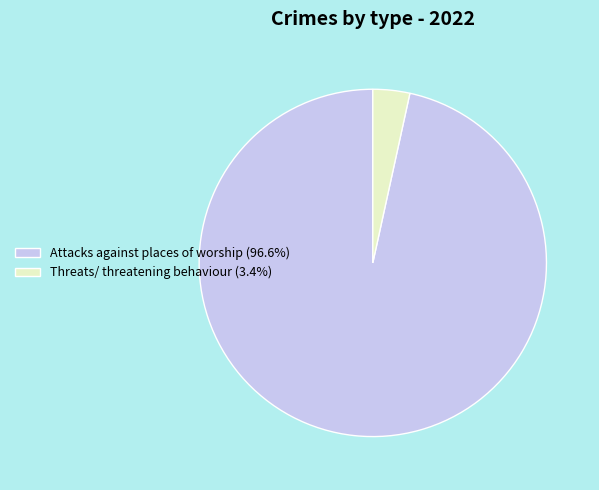

What is the majority slice?

Attacks against places of worship